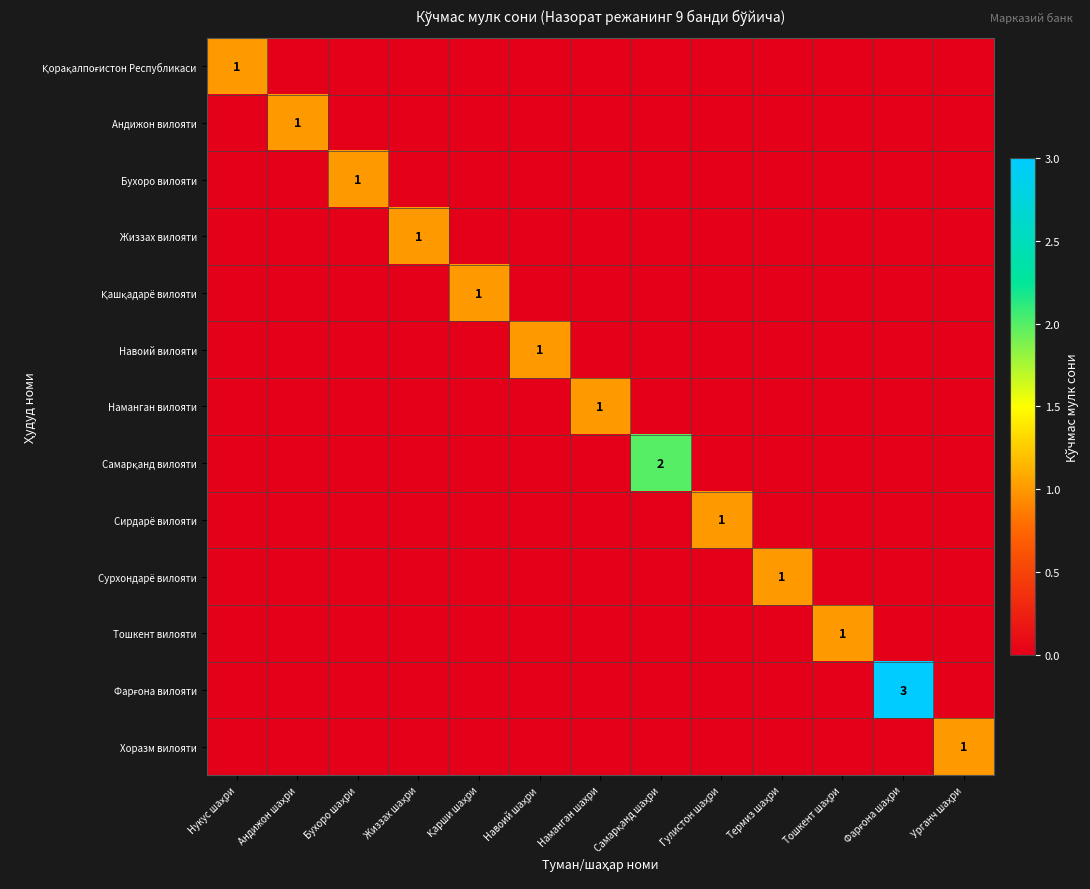

Which series has the largest total across all categories?

Фарғона вилояти